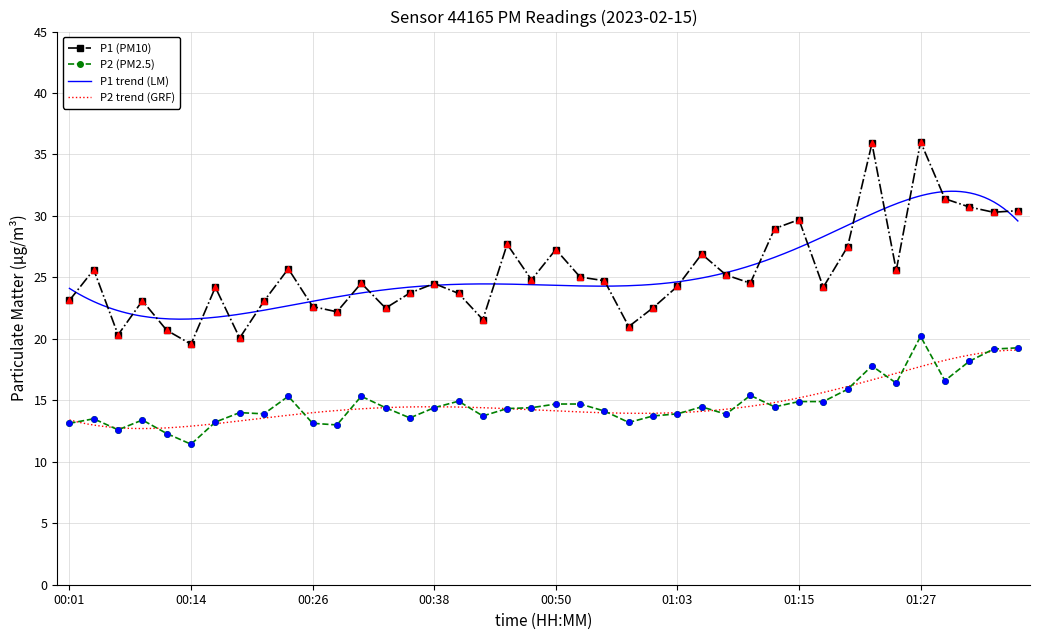

Which series has the widest spread of Y values?

P1